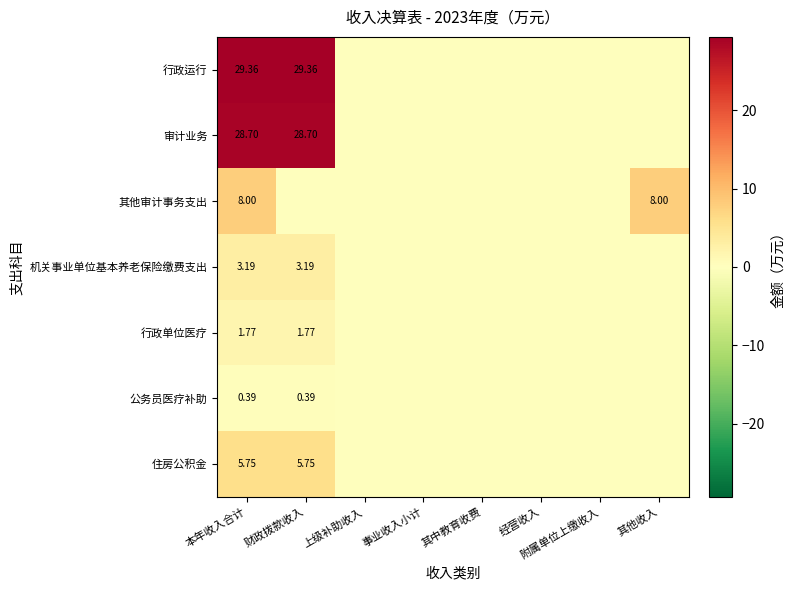

At which category is the sum across all series the highest?

本年收入合计